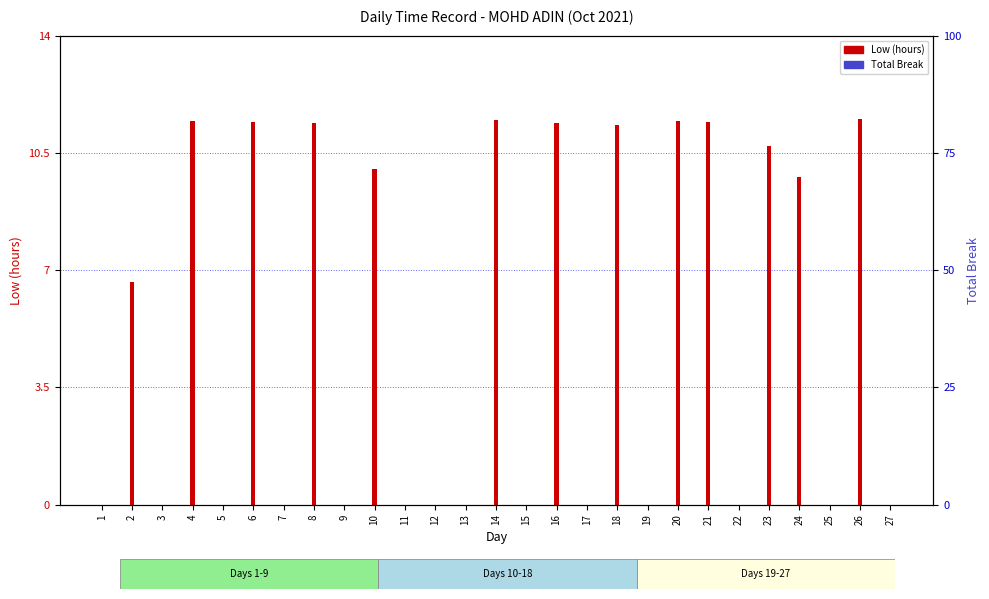

List the labels in order of Total Break value, smallest first.

1, 2, 3, 4, 5, 6, 7, 8, 9, 10, 11, 12, 13, 14, 15, 16, 17, 18, 19, 20, 21, 22, 23, 24, 25, 26, 27